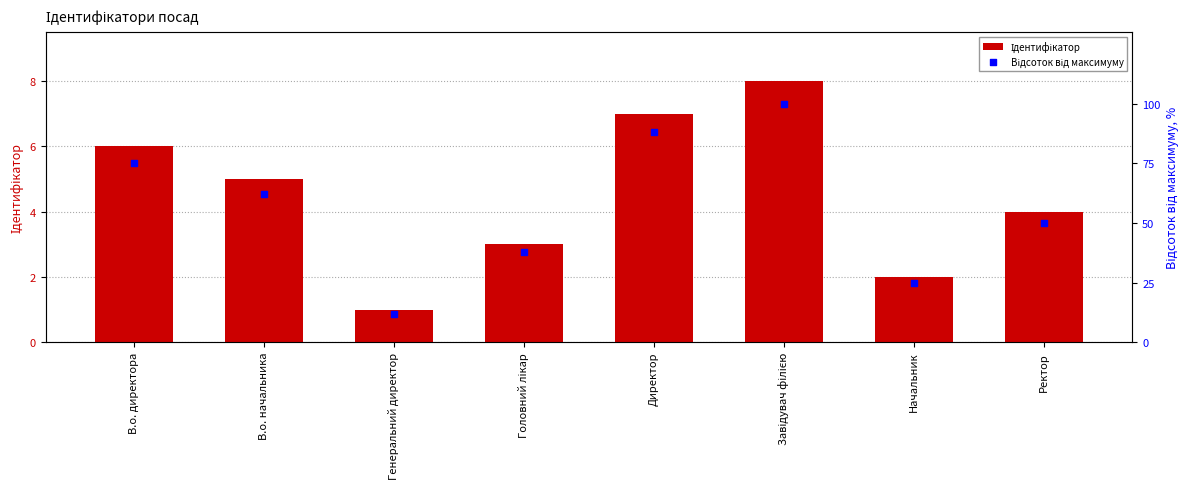

Which series has the largest Y range (max minus min)?

Відсоток від максимуму